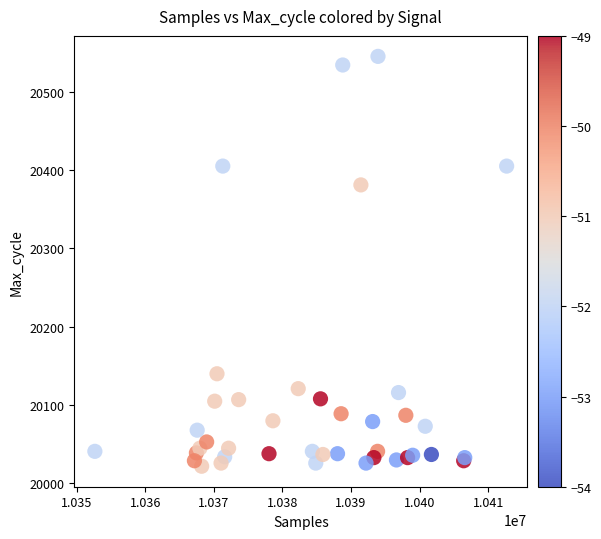

What Y value in the scatter plot is closest to 20283?

20381